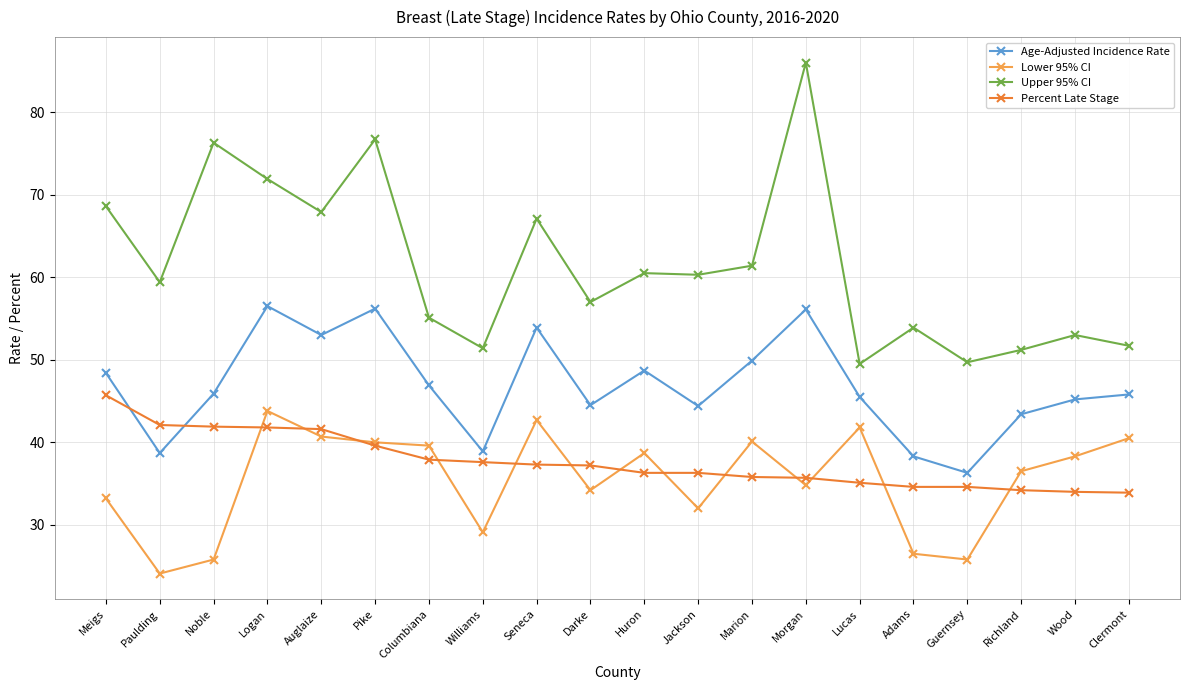

How many values in the Upper 95% CI series are below 60?

10